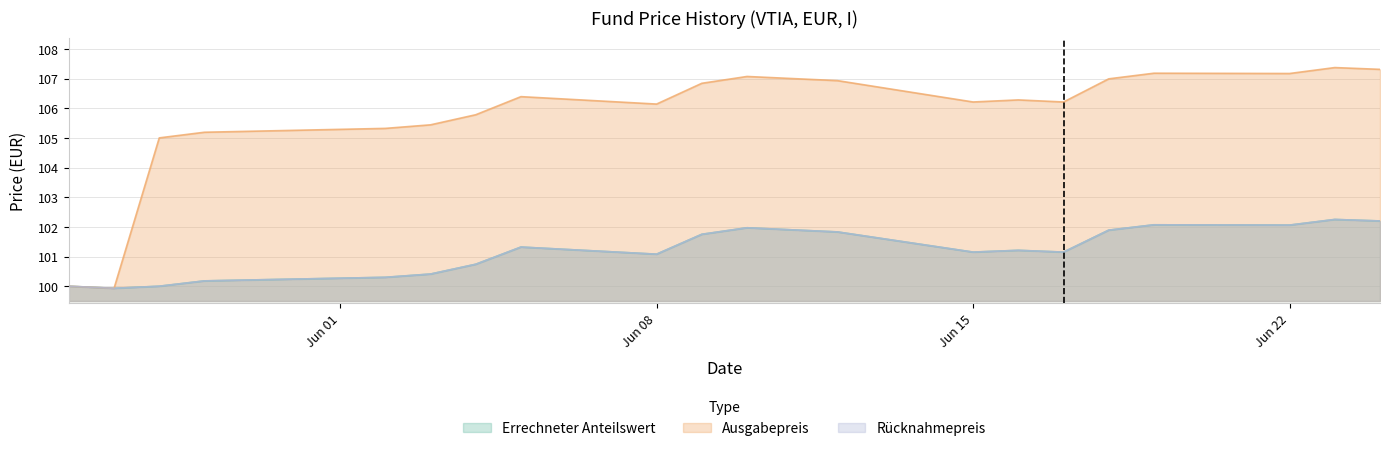

Is the value of Rücknahmepreis at 2020-06-09 greater than the value of Errechneter Anteilswert at 2020-05-26?

Yes